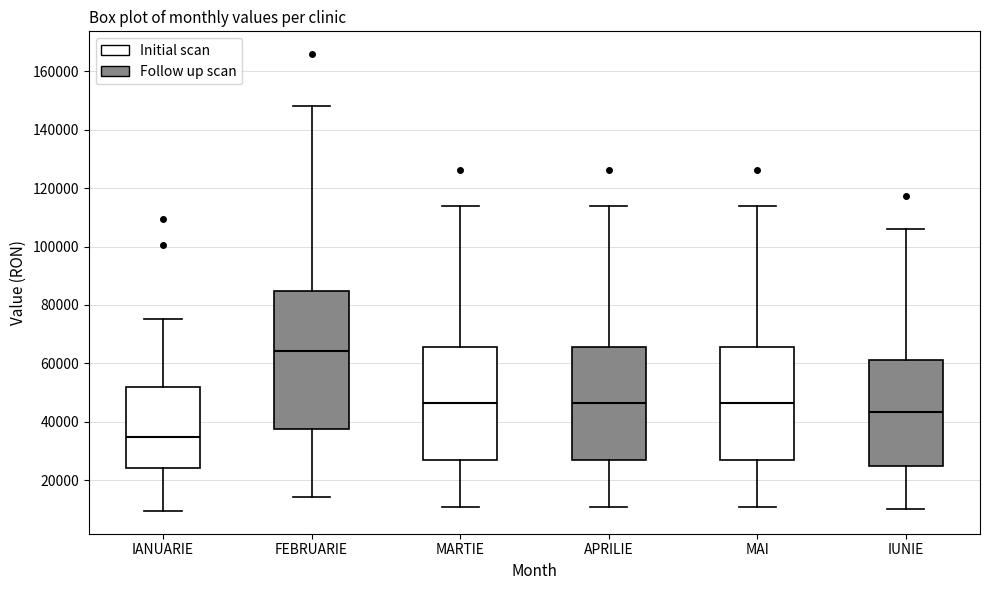

Where is the upper edge of the box for APRILIE on the y-axis? The values are not printed on the chart, so give them approximately, as read against the axis.

66000